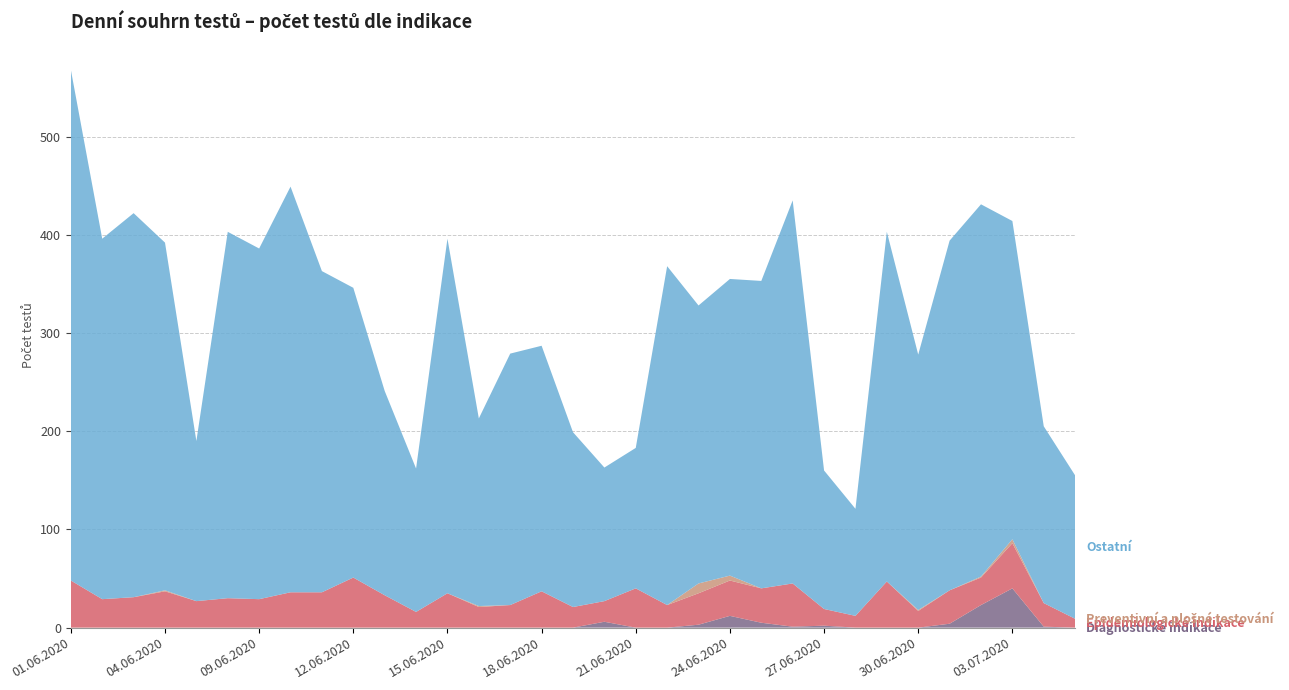

Reading left to right, transcribe all the data shown in this chart.

Diagnostické indikace: 0	0	0	0	0	0	0	0	0	0	0	0	0	0	0	0	0	6	0	0	3	12	5	1	2	0	0	0	4	23	40	1	0
Epidemiologické indikace: 48	29	31	37	27	30	29	36	36	51	33	16	35	21	23	37	21	21	40	23	32	36	35	44	17	12	47	17	34	28	46	24	9
Preventivní a plošné testování: 0	0	0	1	0	0	0	0	0	0	0	0	0	1	0	0	0	0	0	0	10	5	0	0	0	0	0	1	0	1	4	0	0
Ostatní: 520	367	391	354	163	373	357	413	327	295	208	146	361	191	256	250	178	136	143	345	283	302	313	390	141	109	356	260	356	379	324	180	146